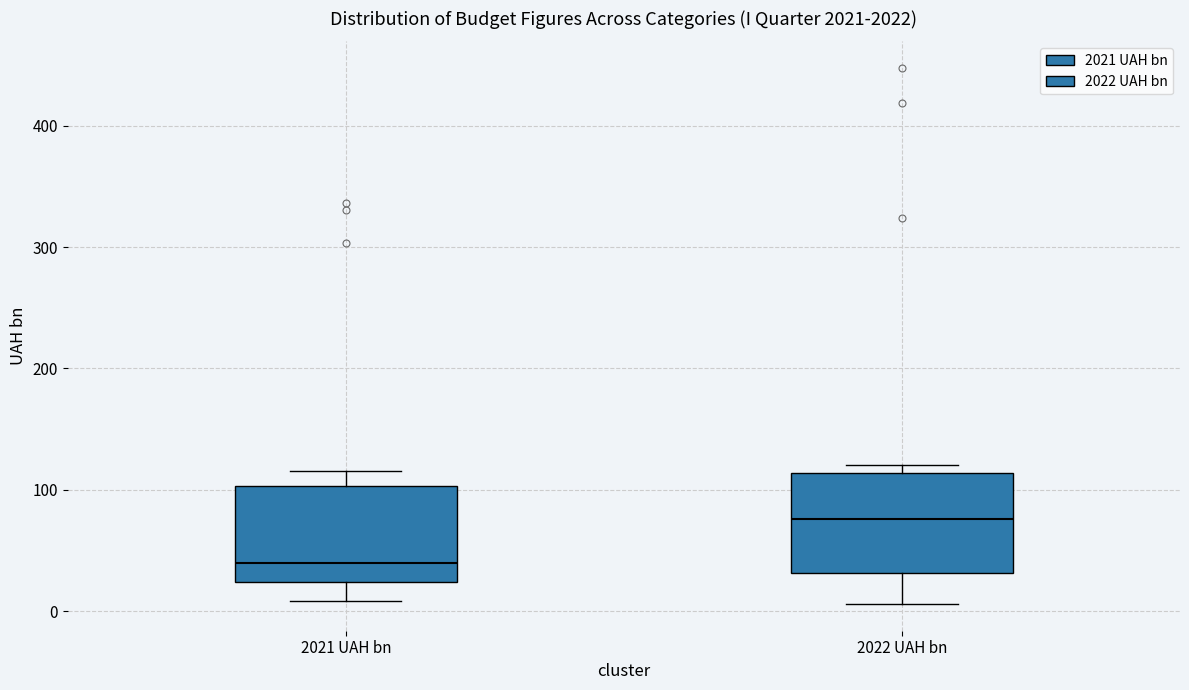

Where is the upper edge of the box for 2022 UAH bn on the y-axis? The values are not printed on the chart, so give them approximately, as read against the axis.

110